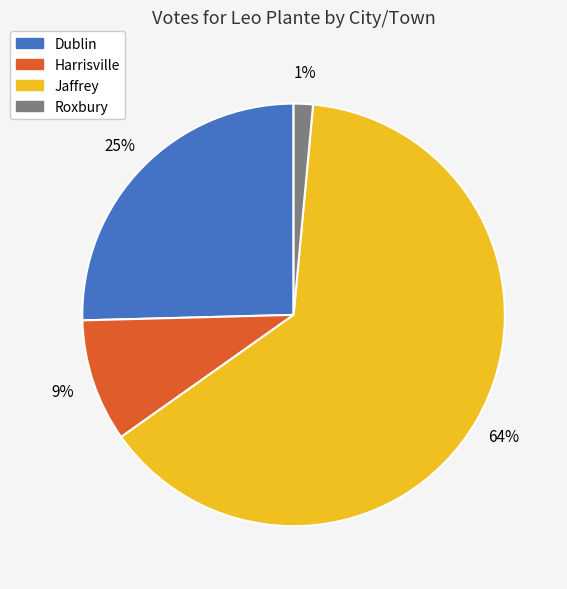

Which has a higher value, Roxbury or Dublin?

Dublin